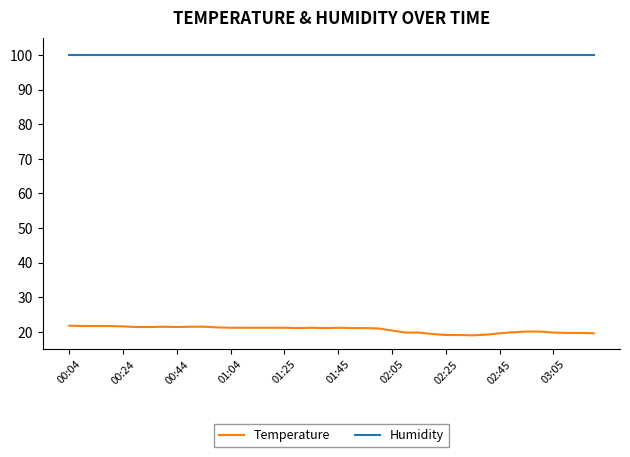

True or false: Temperature and Humidity cross at least once.

False